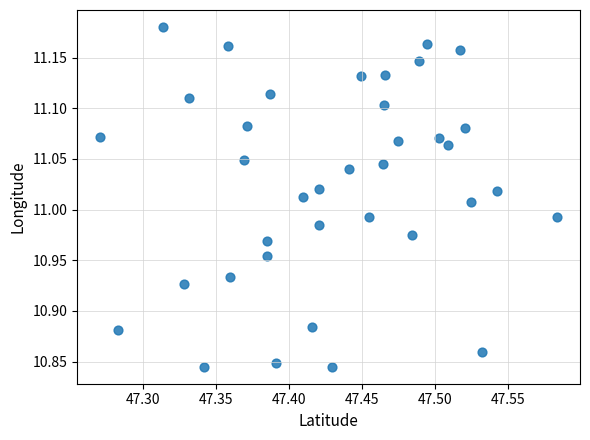

What is the range of X values (max minus min)?

0.3